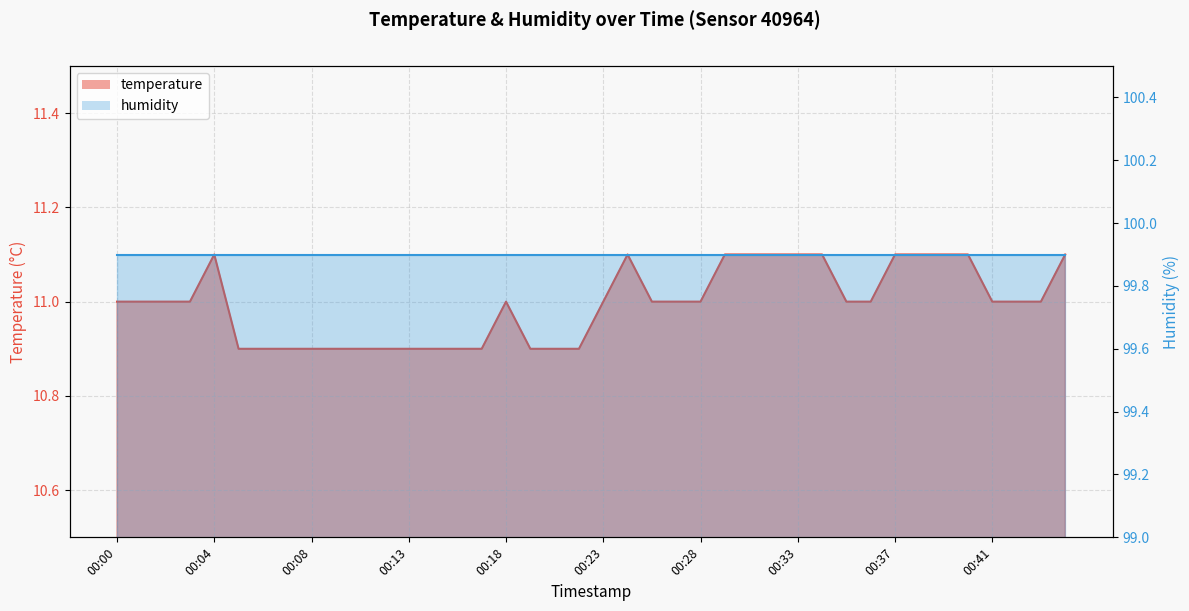

The value at 00:08 is 15.8. True or false?

False